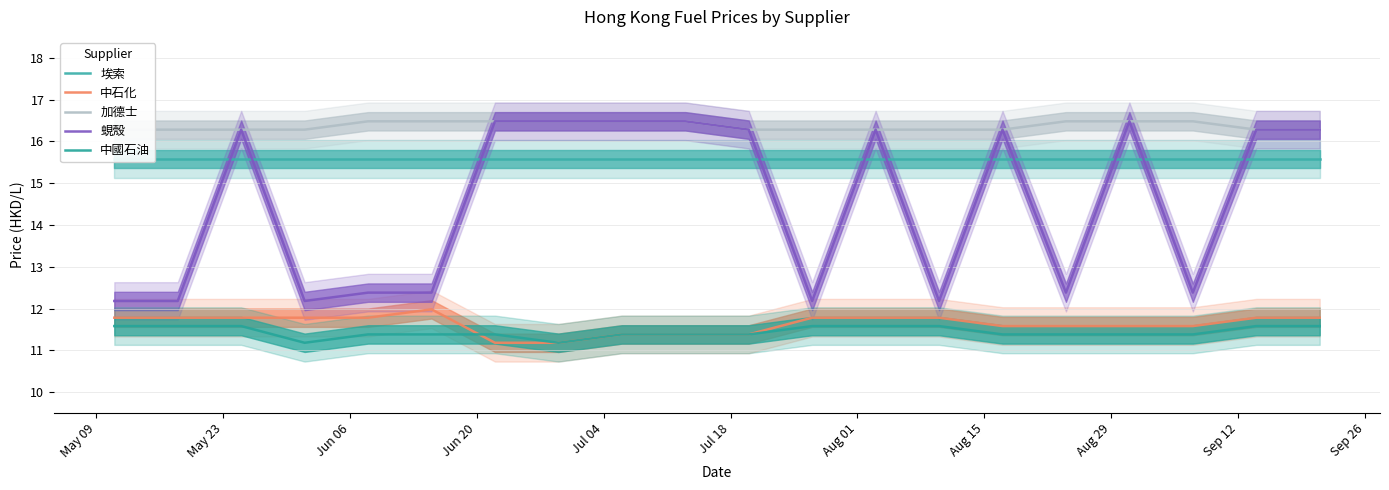

True or false: 中國石油 and 蜆殼 cross at least once.

False